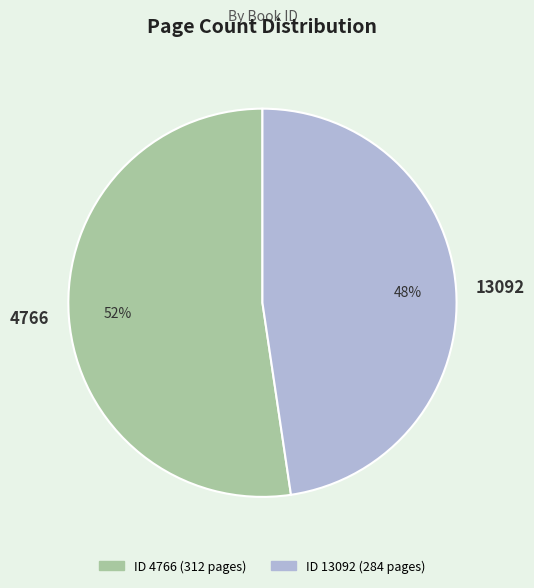

Count the number of slices in the pie.

2